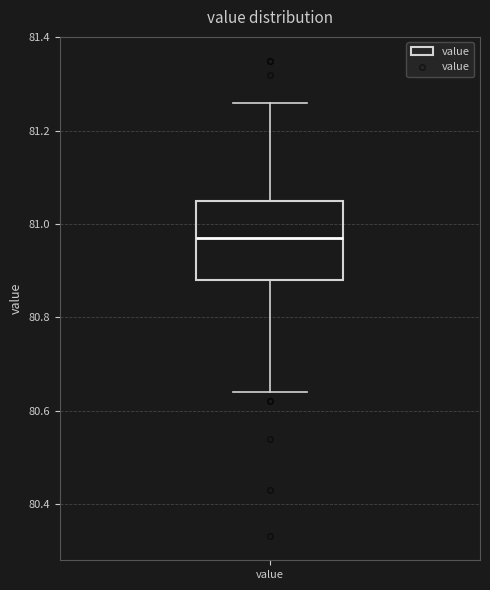

Where is the upper edge of the box for value on the y-axis? The values are not printed on the chart, so give them approximately, as read against the axis.

81.06